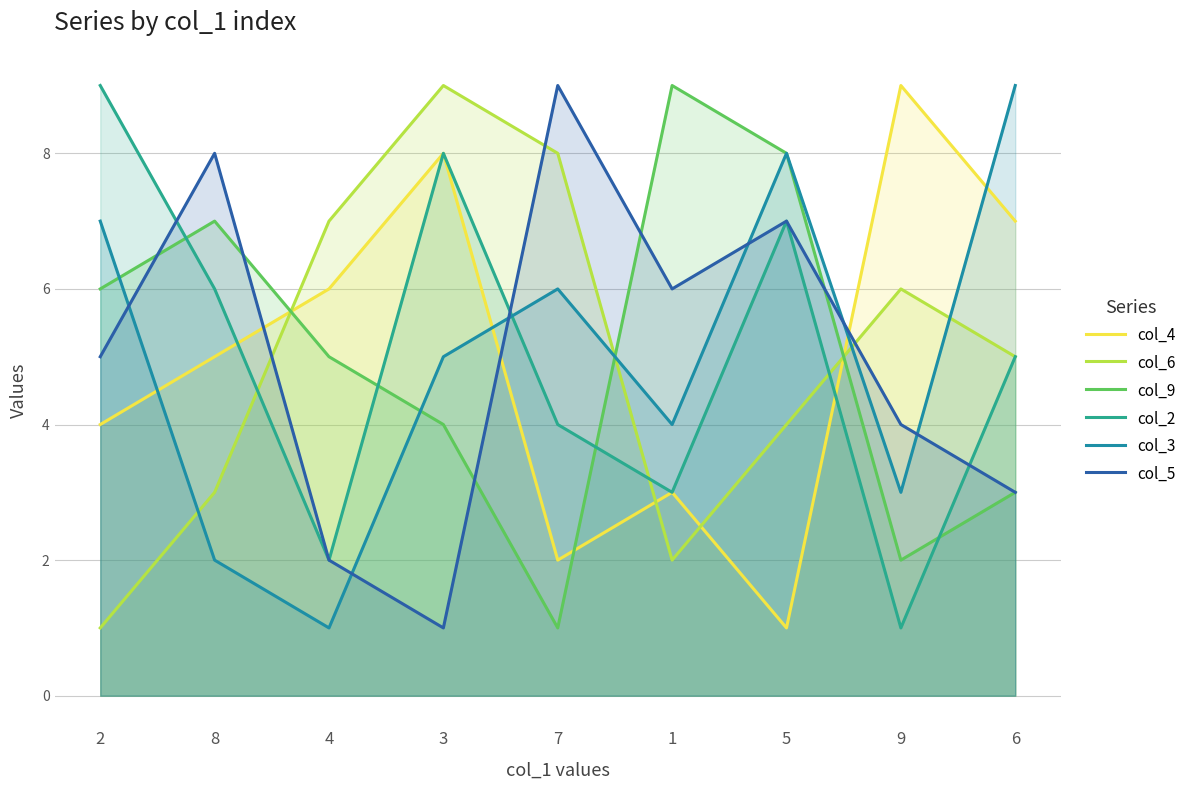

Rank the categories by col_3 value from highest to lowest.

6, 5, 2, 7, 3, 1, 9, 8, 4